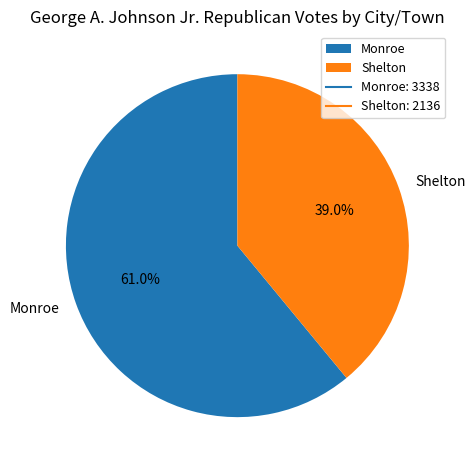

Combined, what portion of the pie is Shelton and Monroe?

100.0%